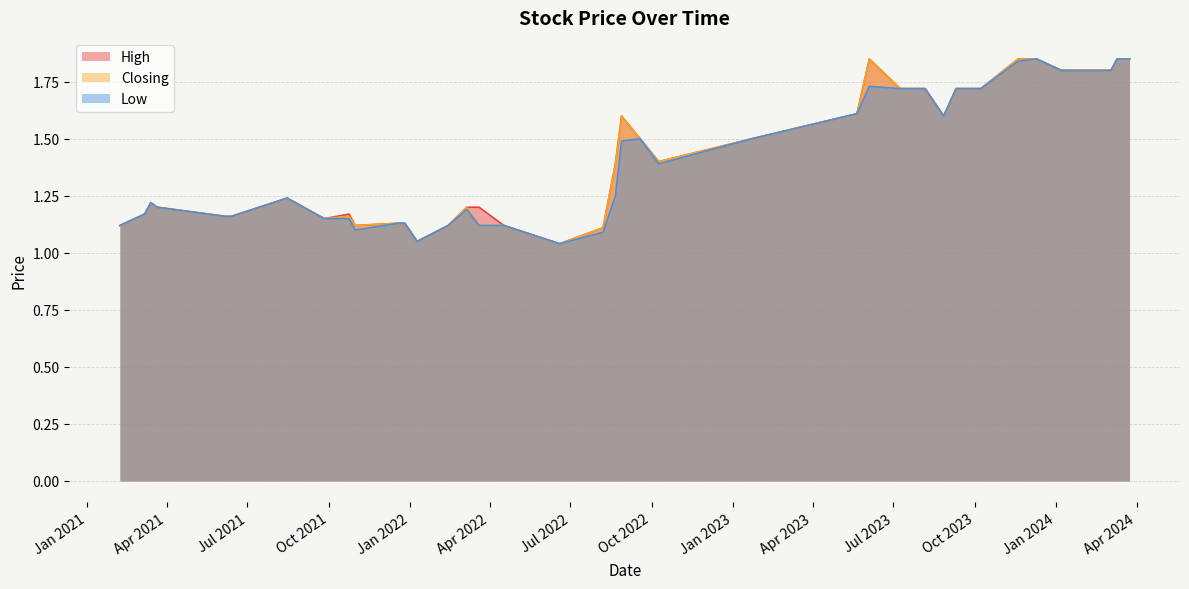

Which label corresponds to the largest value in the chart?

24/03/2024